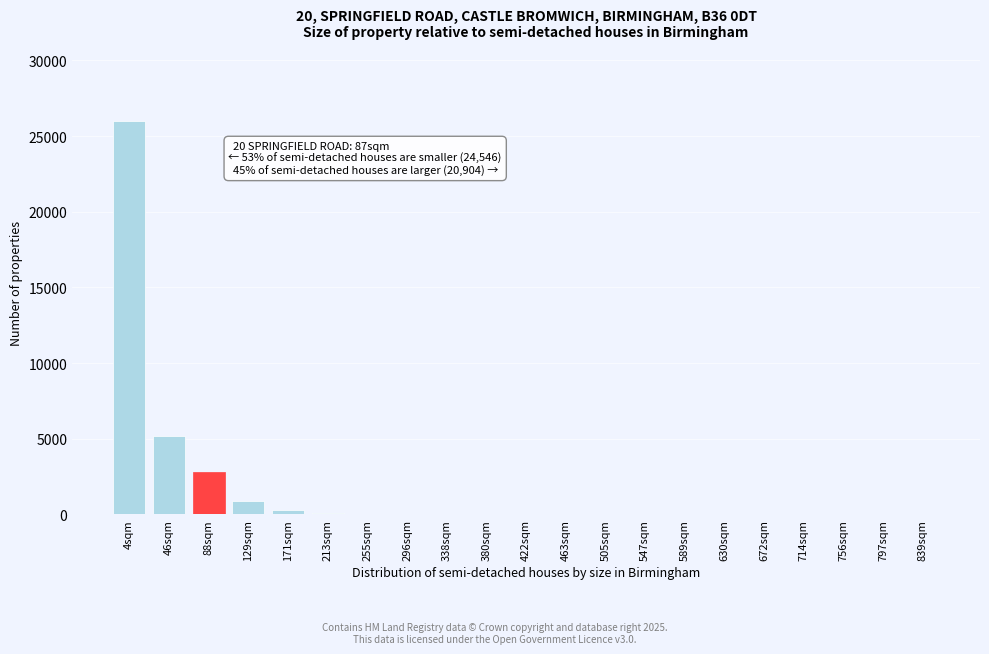

Where is the data nearest to the value 13000?

46sqm